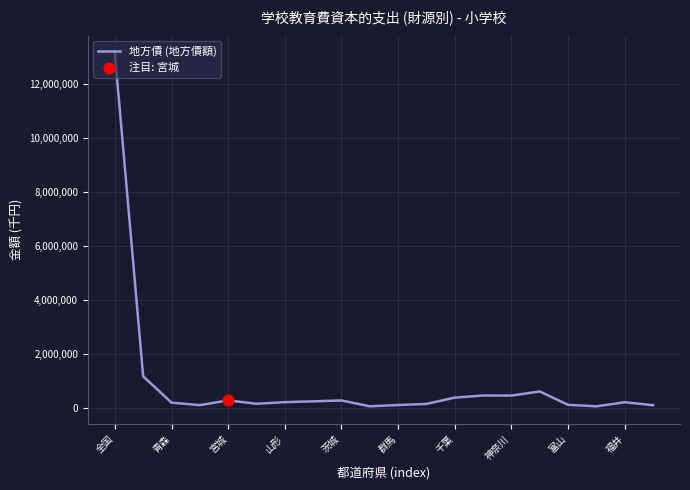

What is the difference between the maximum and minimum values?

13071581